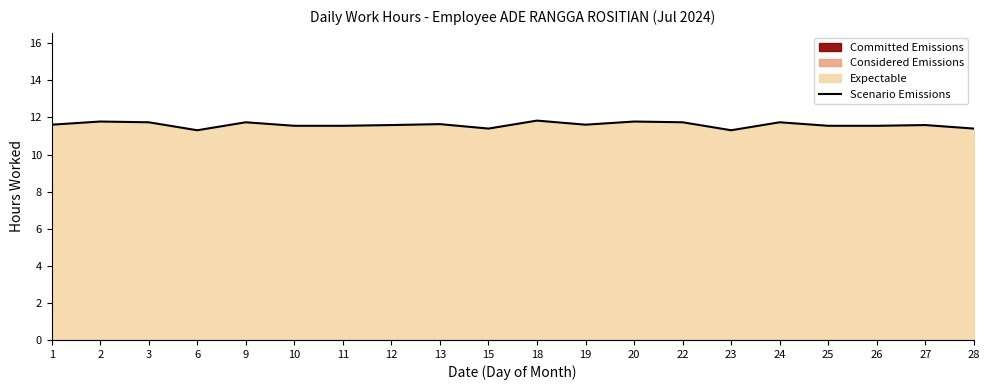

How many points are higher than both their immediate neighbors (excluding endpoints)?

7